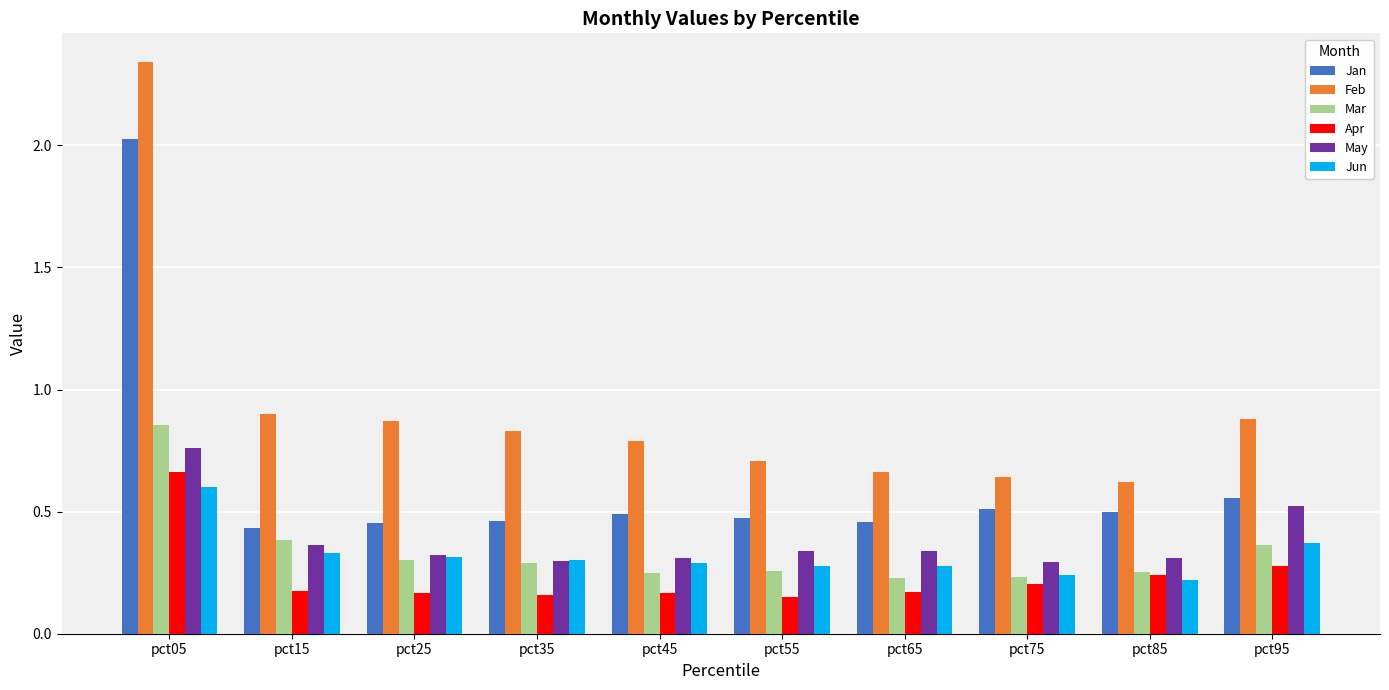

The value of May at pct05 is 1.1. True or false?

False